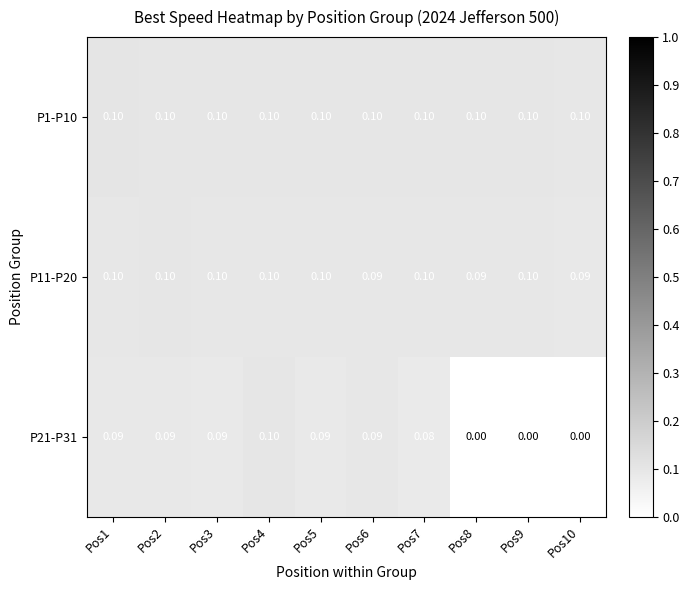

Is the value of P21-P31 at Pos8 greater than the value of P11-P20 at Pos7?

No